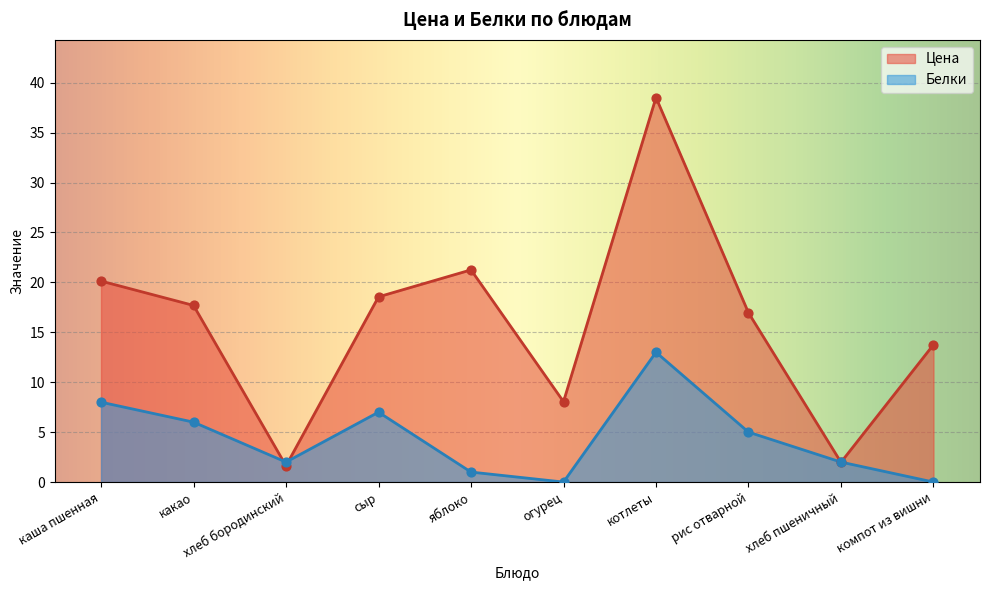

Which series has the largest Y range (max minus min)?

Цена